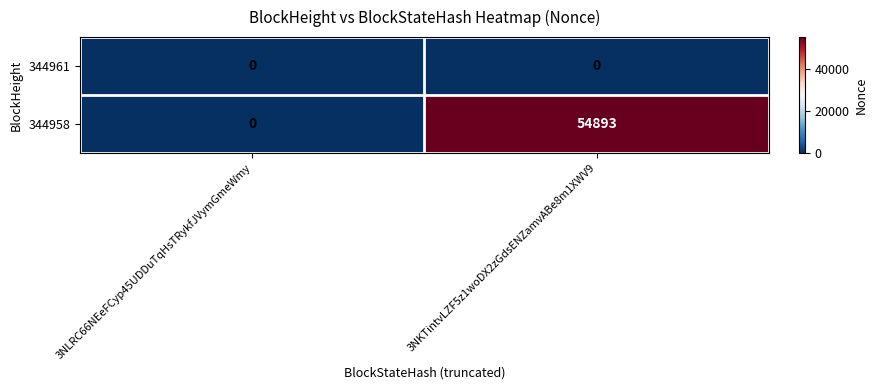

What is the difference between the 344958 values at 3NKTintvLZF5z1woDX2zGdsENZamvABe8m1XWV9 and 3NLRC66NEeFCyp45UDDuTqHsTRykfJVymGmeWmy?

54893